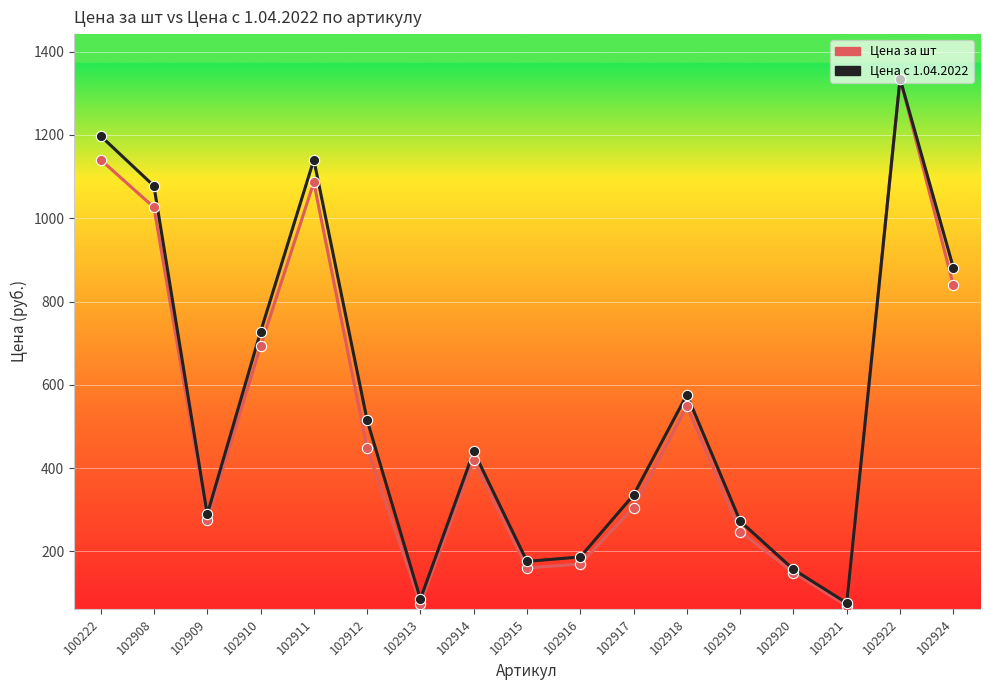

Which series changed the most between 102917 and 102921?

Цена с 1.04.2022